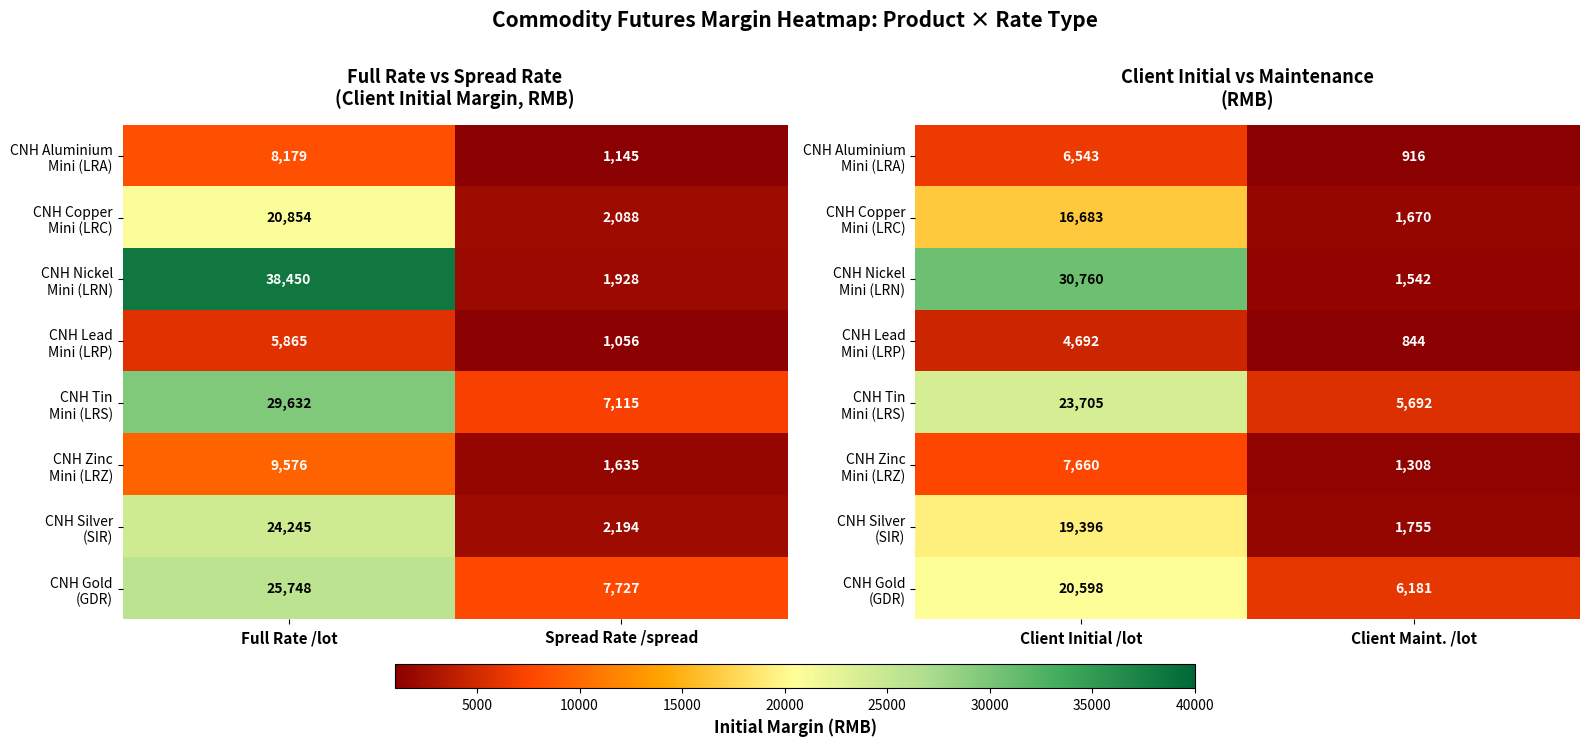

Between Full Rate /lot and Spread Rate /spread, which is larger?

Full Rate /lot